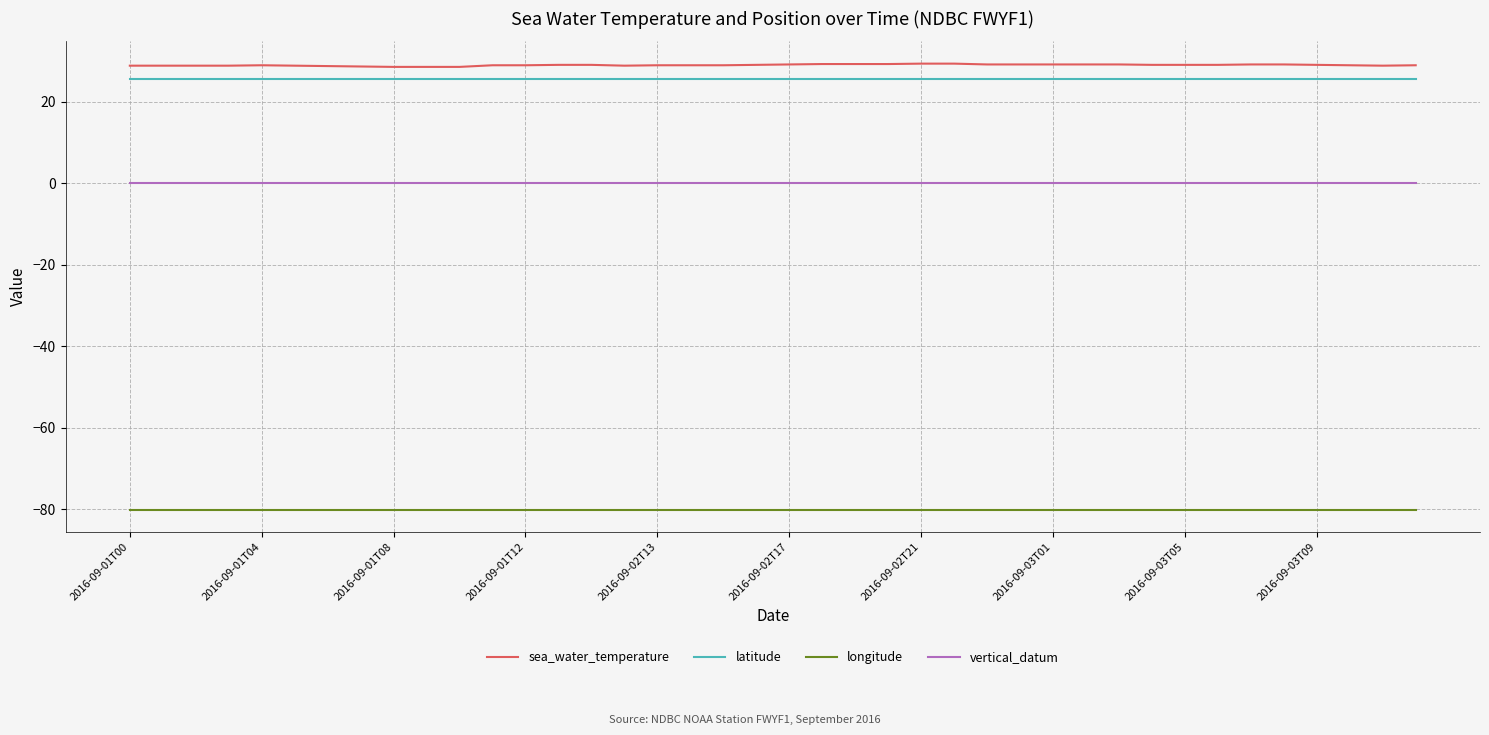

What is the minimum value shown in the chart?

-80.1